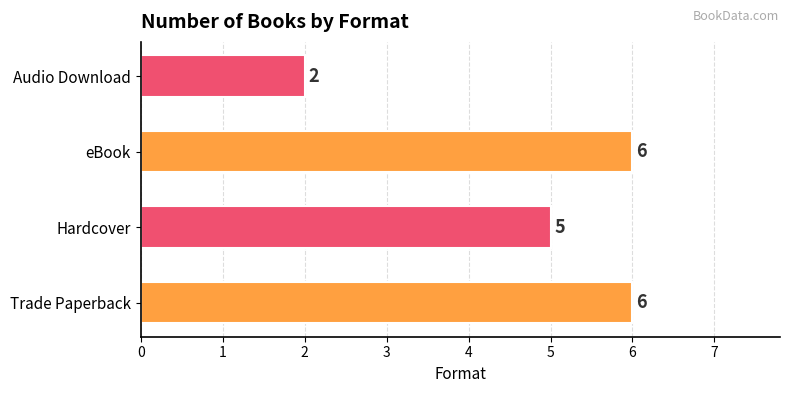

Between Hardcover and Trade Paperback, which is larger?

Trade Paperback